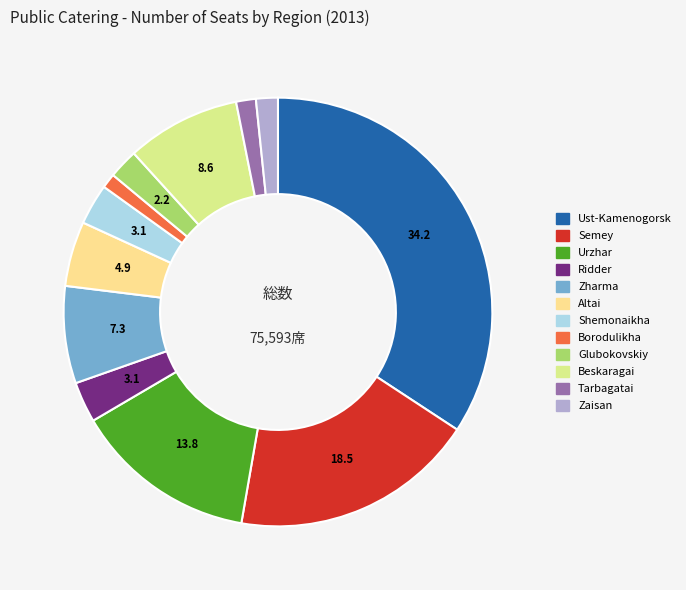

Is there any slice that represents more than half of the pie?

No